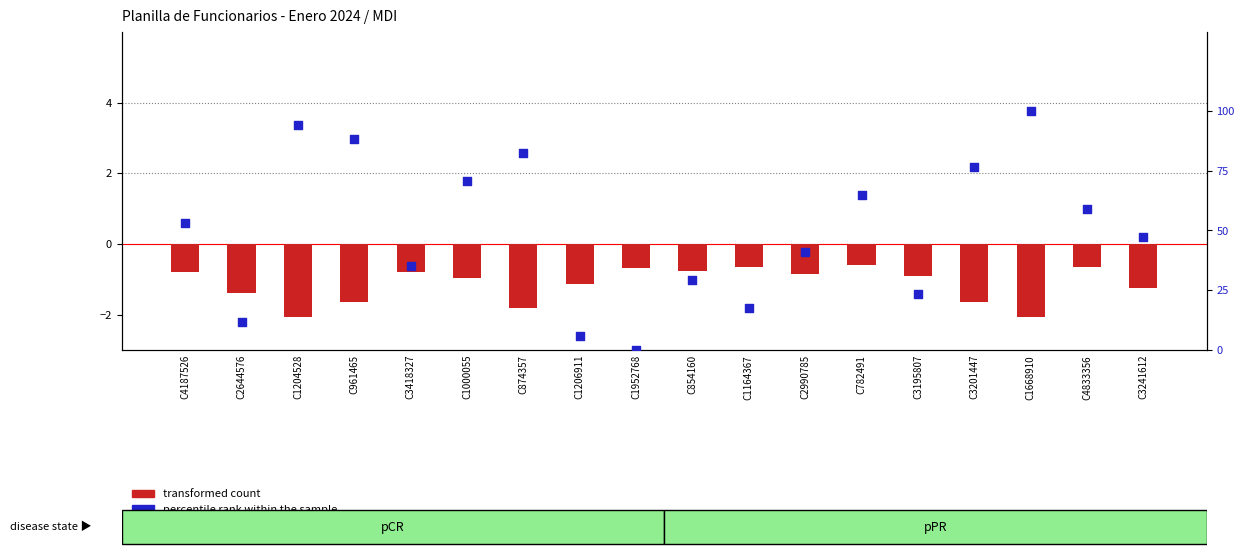

At which category is the sum across all series the highest?

C1668910